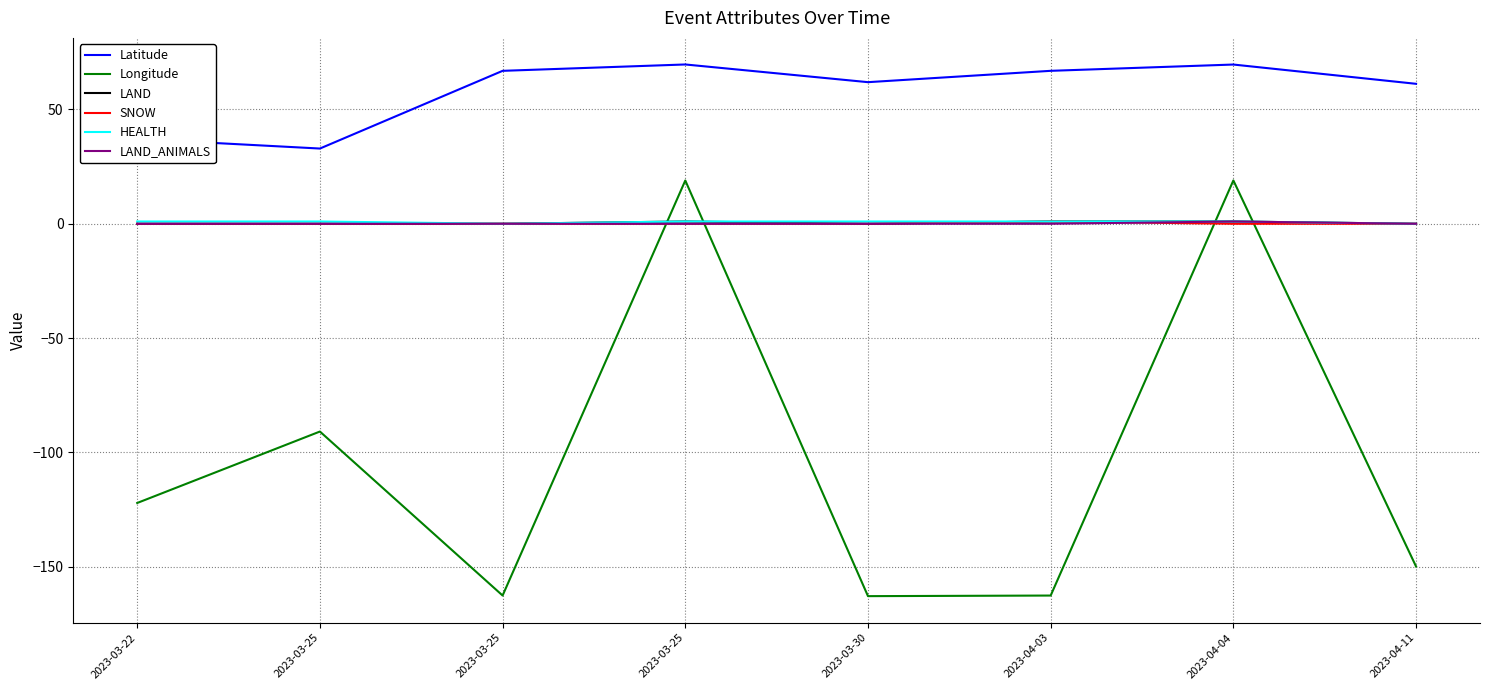

At which category does HEALTH reach its first local valley?

2023-03-25